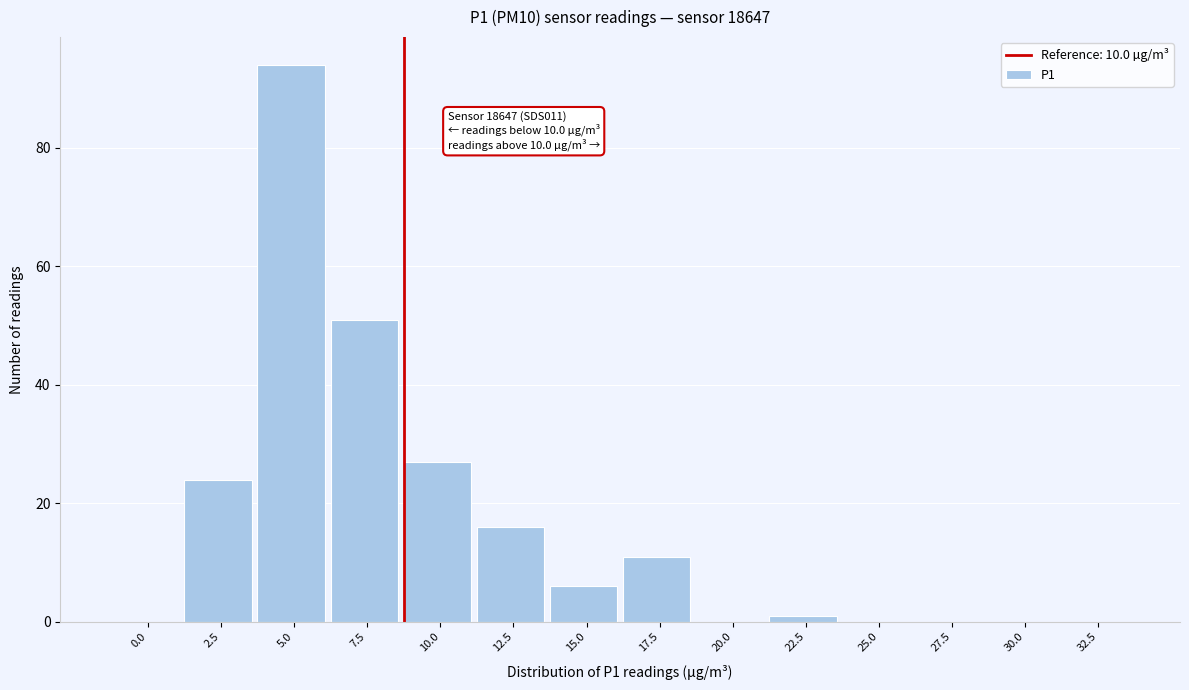

Reading left to right, transcribe all the data shown in this chart.

0.0=0	2.5=24	5.0=94	7.5=51	10.0=27	12.5=16	15.0=6	17.5=11	20.0=0	22.5=1	25.0=0	27.5=0	30.0=0	32.5=0